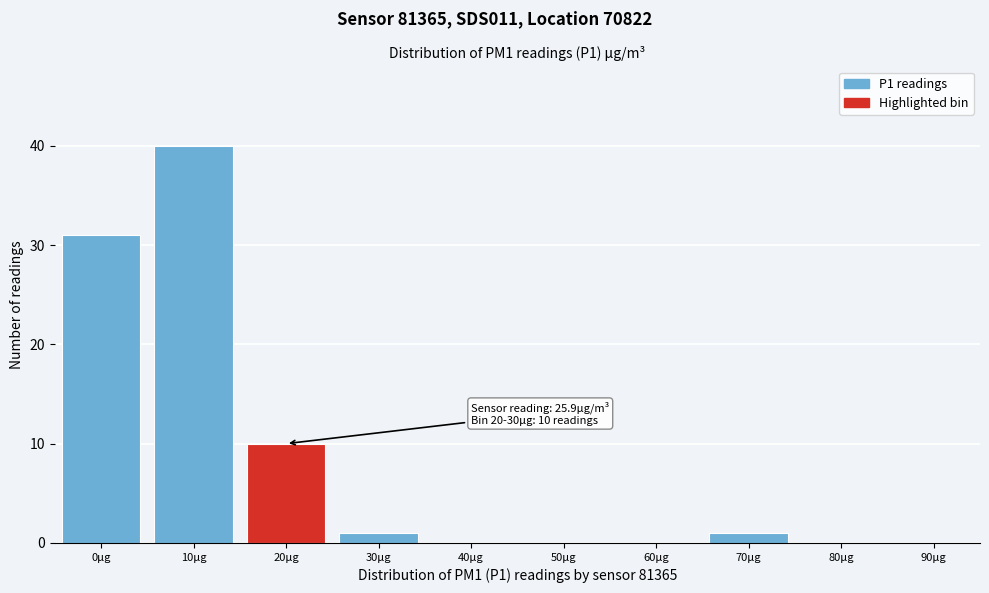

Reading left to right, list all the values displayed in this chart.

0μg=31	10μg=40	20μg=10	30μg=1	40μg=0	50μg=0	60μg=0	70μg=1	80μg=0	90μg=0